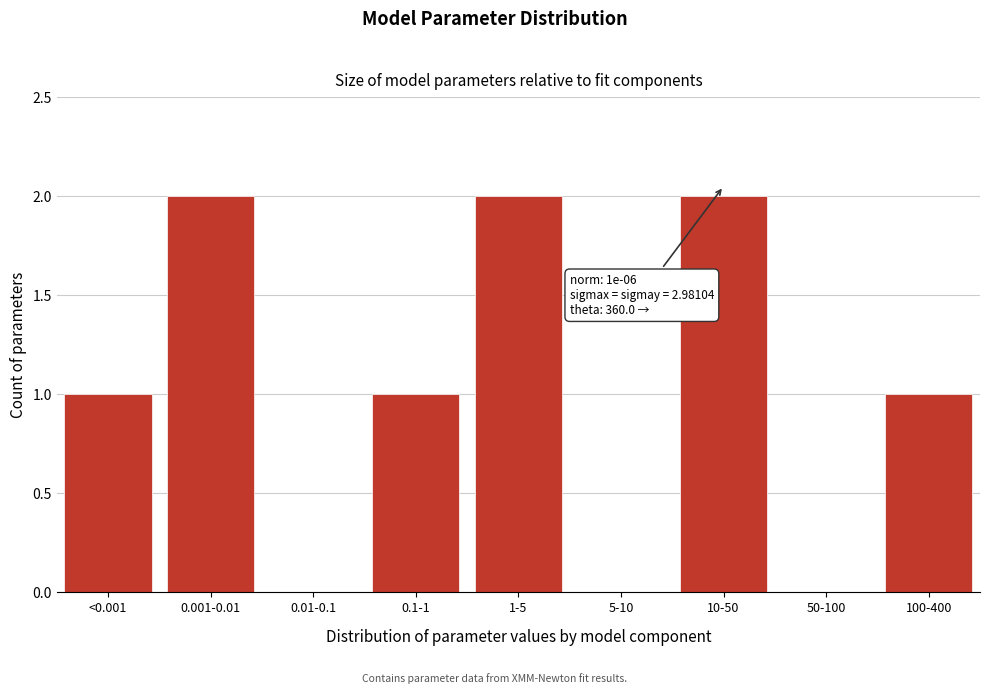

Reading left to right, what are all the values shown in this chart?

<0.001=1	0.001-0.01=2	0.01-0.1=0	0.1-1=1	1-5=2	5-10=0	10-50=2	50-100=0	100-400=1